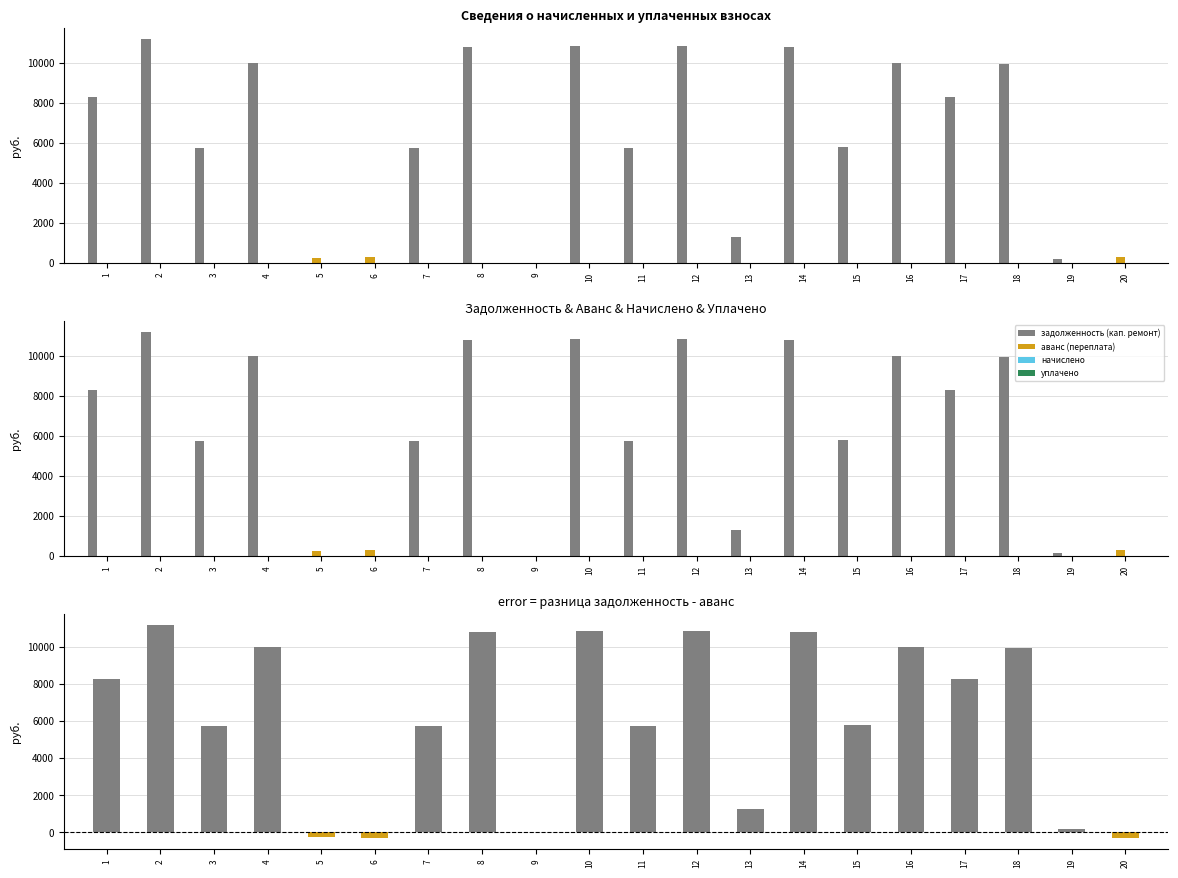

The разница (задолженность - аванс) series shows 17430.6 at 12. True or false?

False